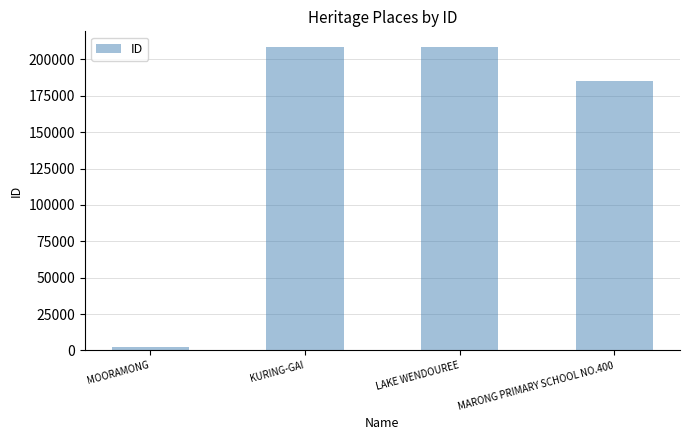

Where is the data nearest to the value 105453?

MARONG PRIMARY SCHOOL NO.400